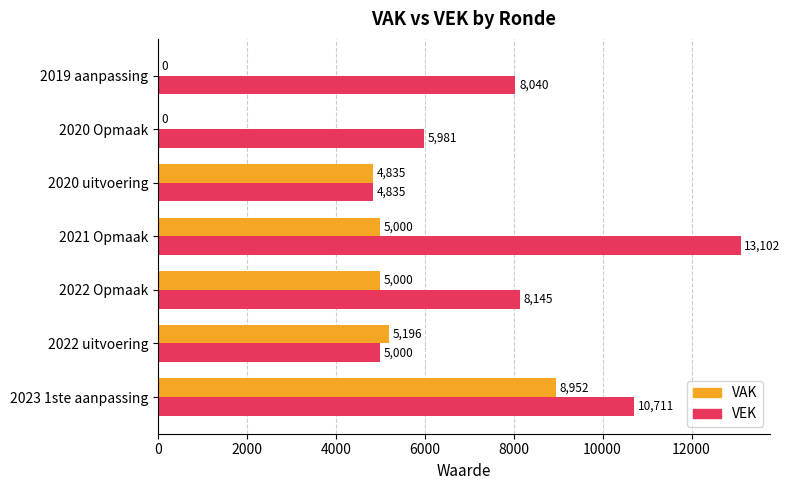

The VEK series shows 5000 at 2022 uitvoering. True or false?

True